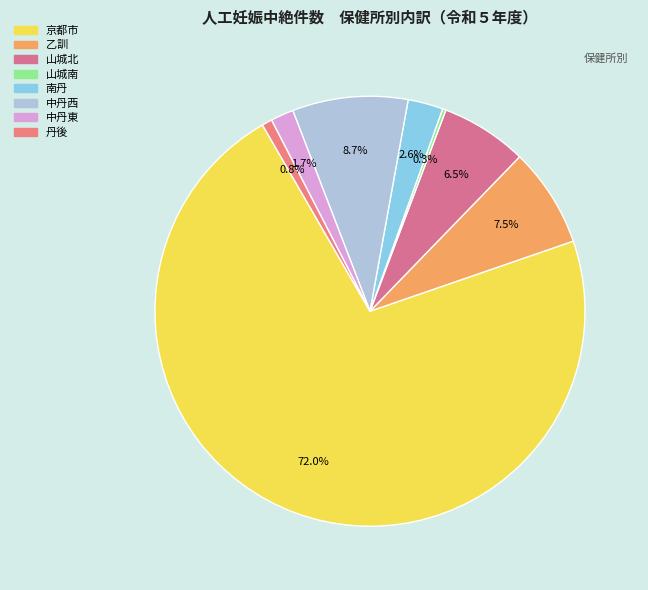

To the nearest percent, what is the difference between the largest and smallest slice percentages?

72%